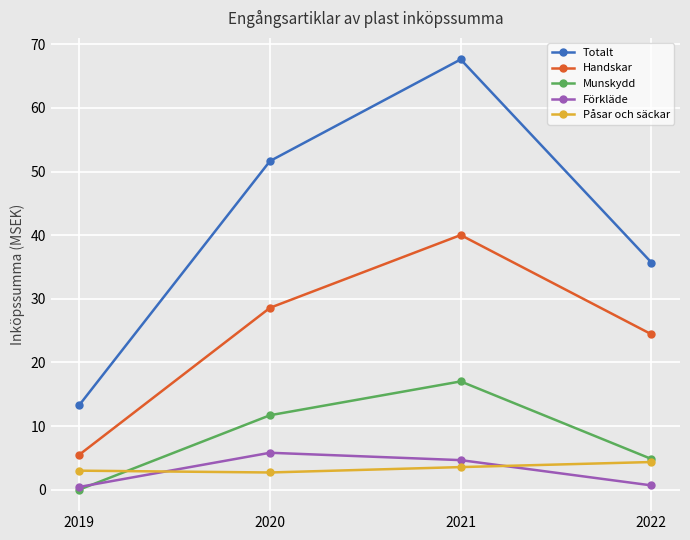

True or false: Totalt has more than 2 points higher than both neighbors.

False